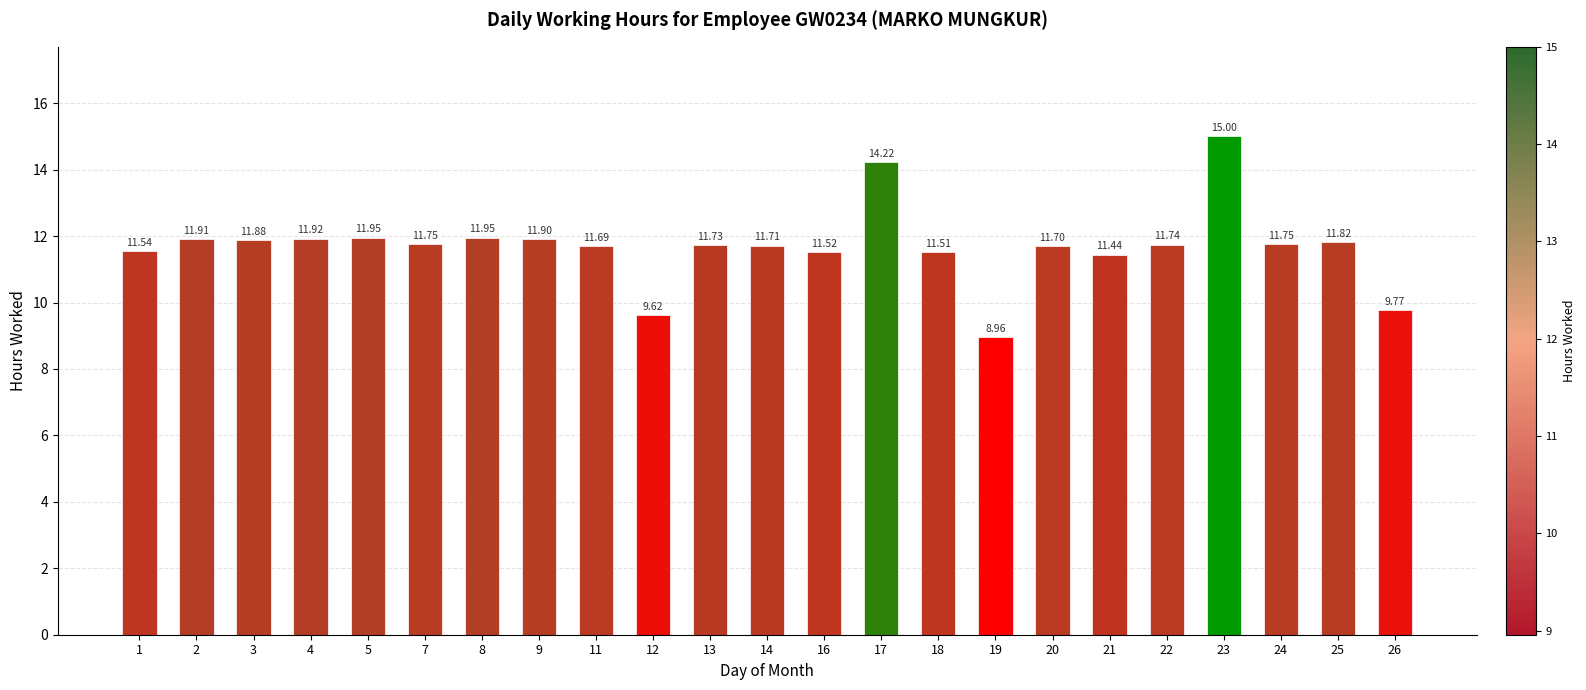

What is the maximum value shown in the chart?

15.0